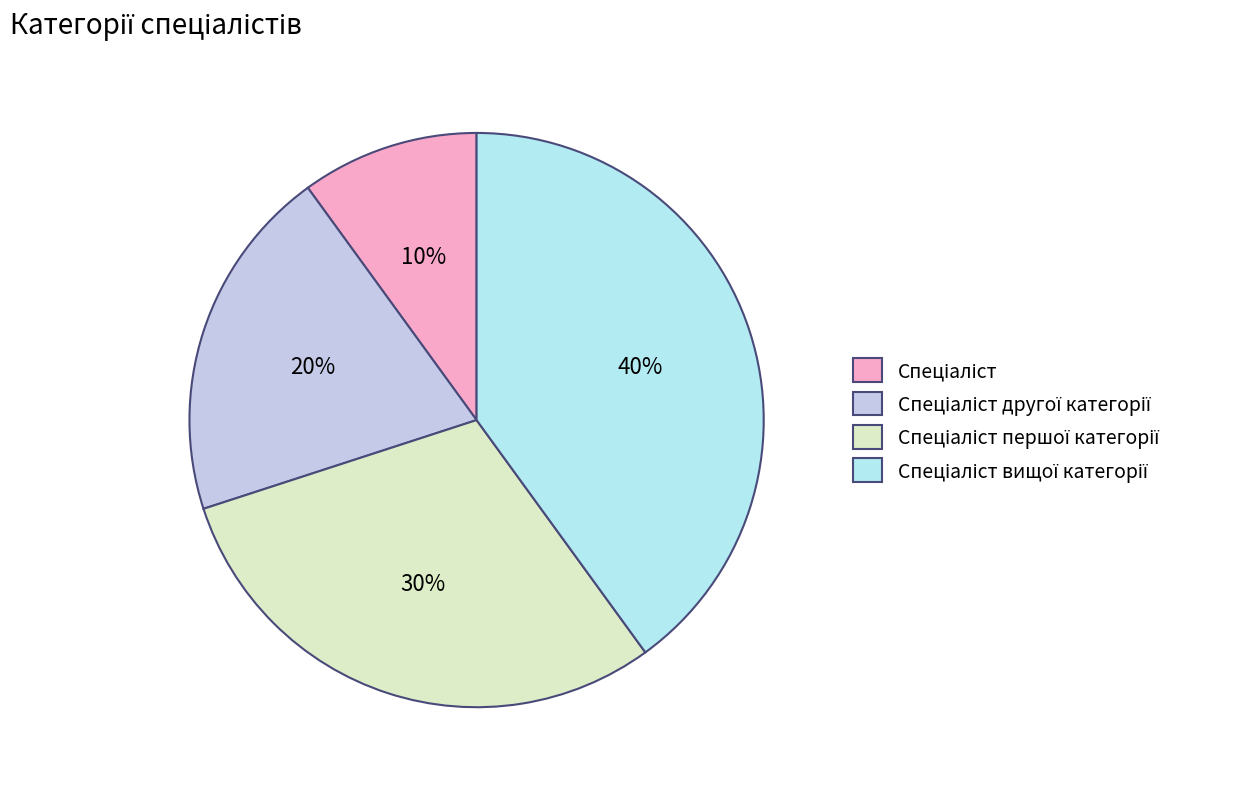

Which category has the smallest portion of the pie?

Спеціаліст